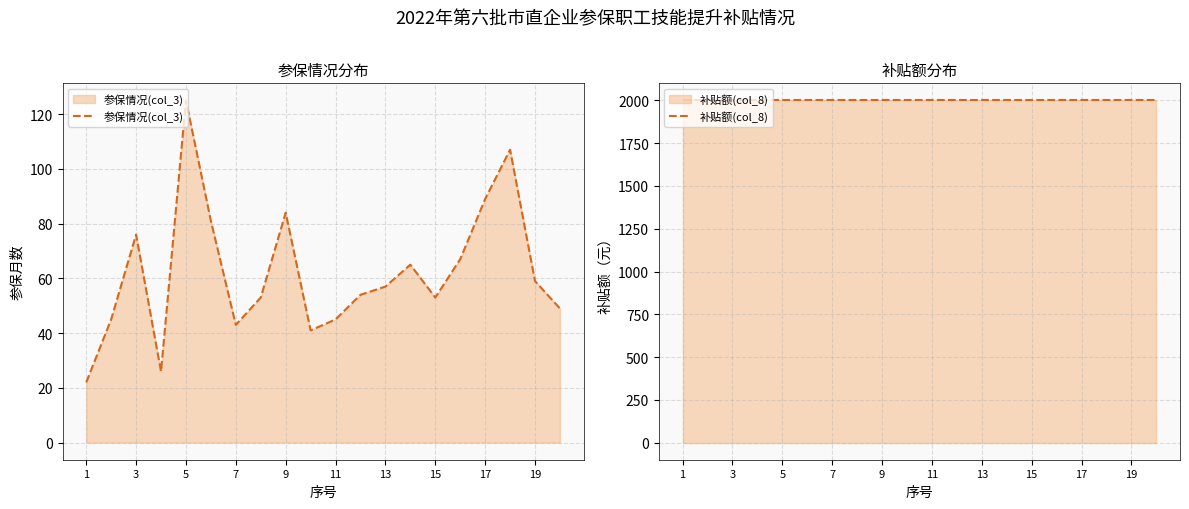

Reading right to left, list all the values displayed in this chart.

参保情况(col_3): 49	59	107	89	67	53	65	57	54	45	41	84	53	43	81	125	26	76	45	22
补贴额(col_8): 2000	2000	2000	2000	2000	2000	2000	2000	2000	2000	2000	2000	2000	2000	2000	2000	2000	2000	2000	2000